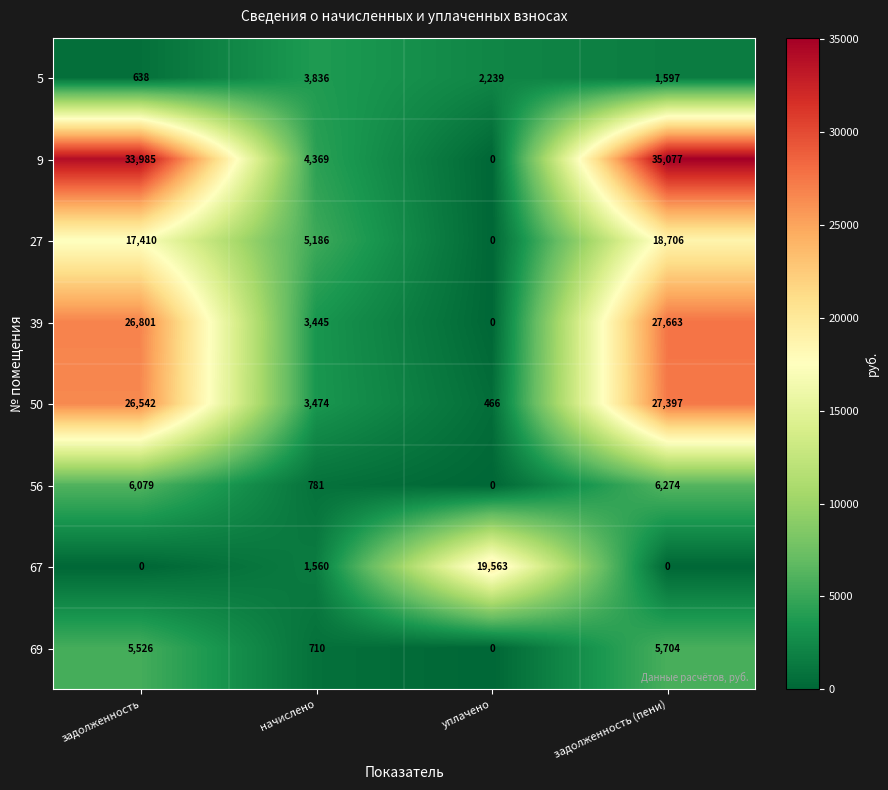

What is the minimum value for 50?

466